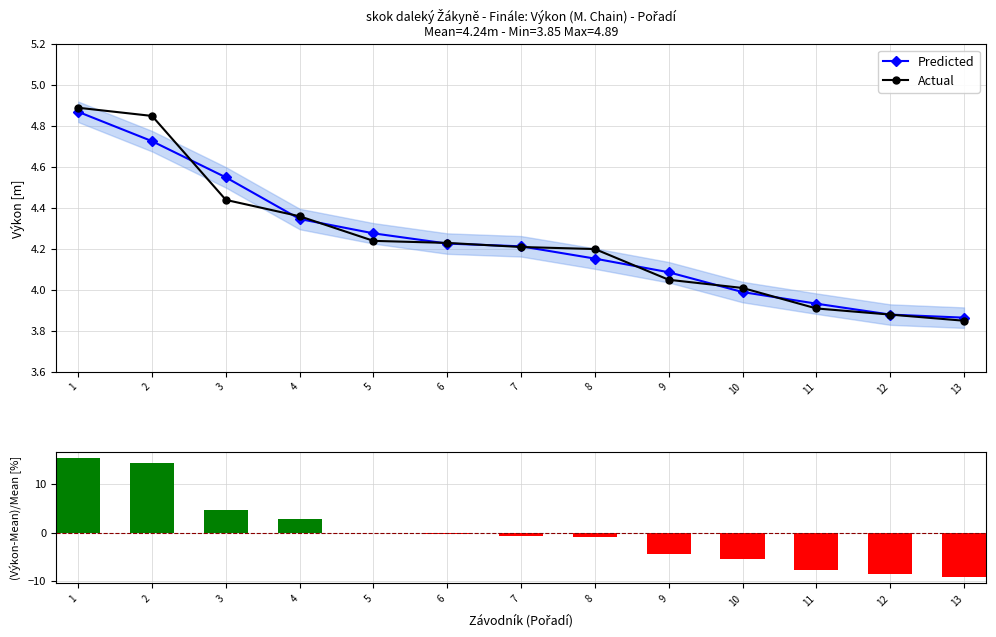

The value of Actual at 9 is 1.2. True or false?

False